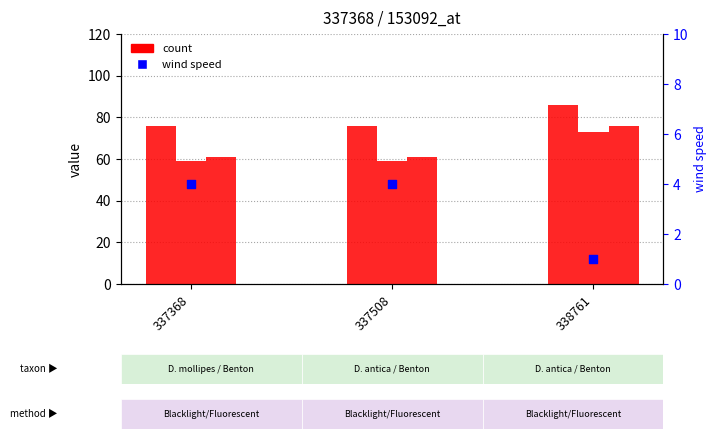

At how many categories does at least one series exceed 43?

3